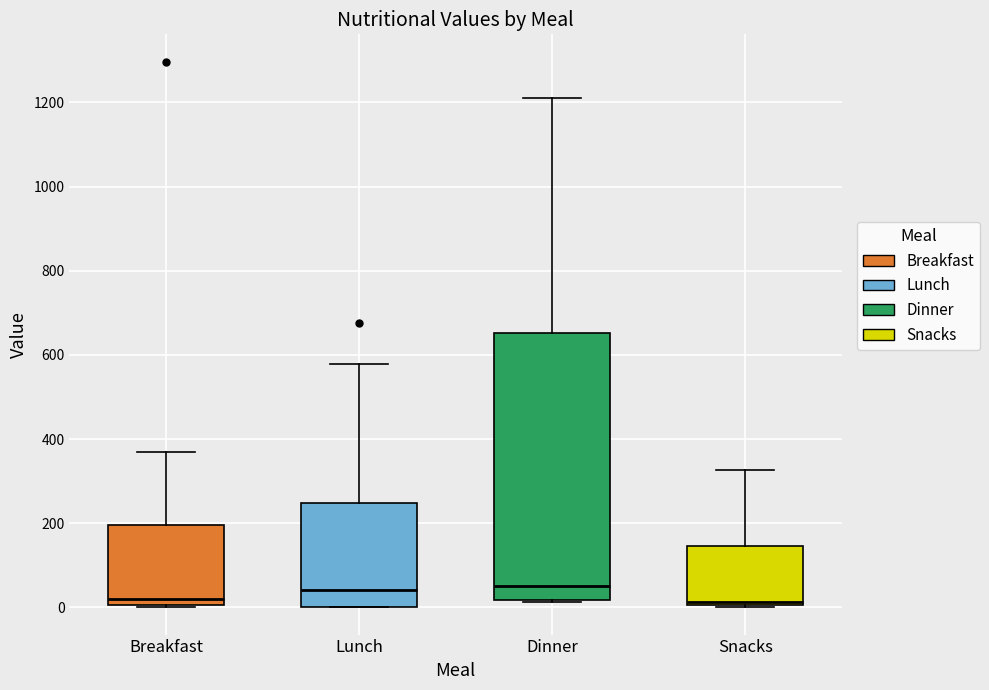

Which box is the tallest, from its lower edge to its upper edge?

Dinner